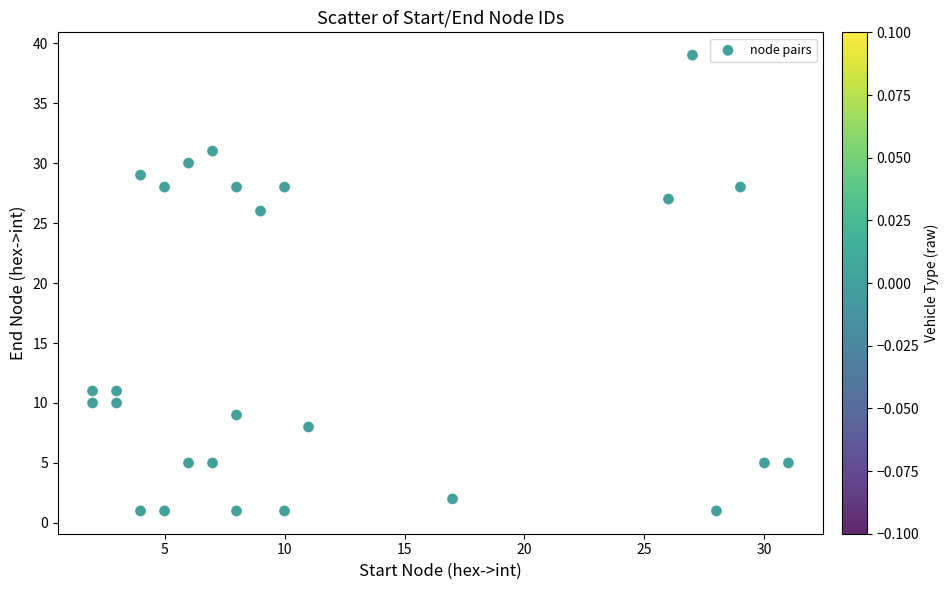

What Y value in the scatter plot is closest to 20?

26